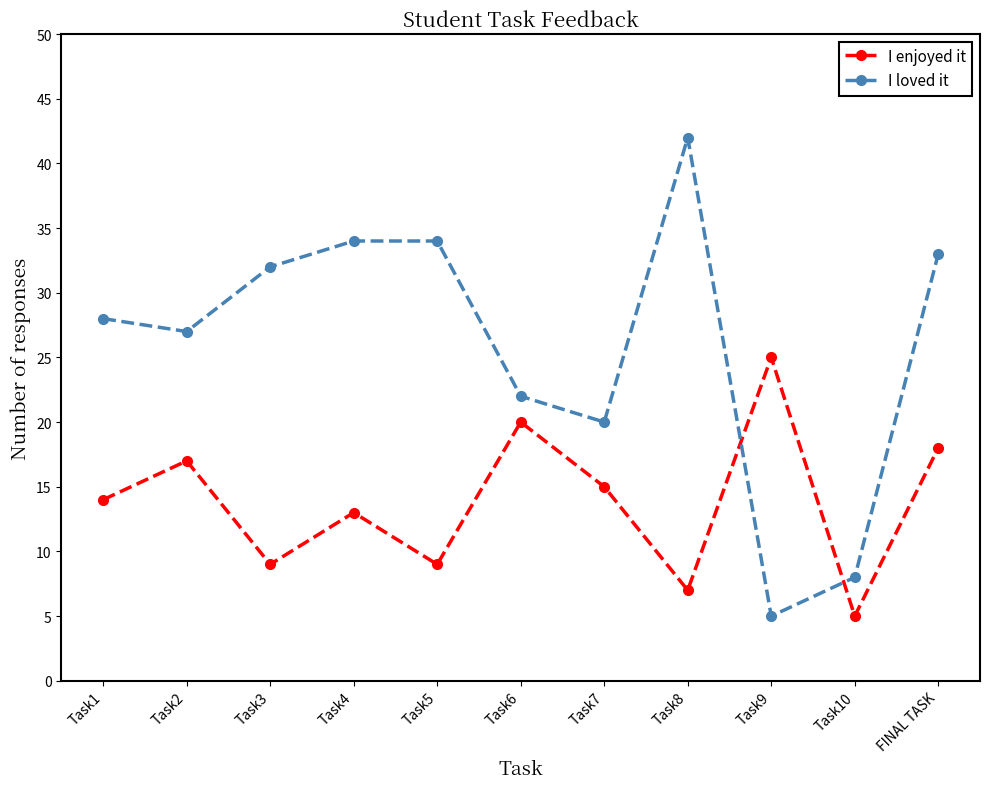

True or false: I enjoyed it has a value of 12 at Task2.

False